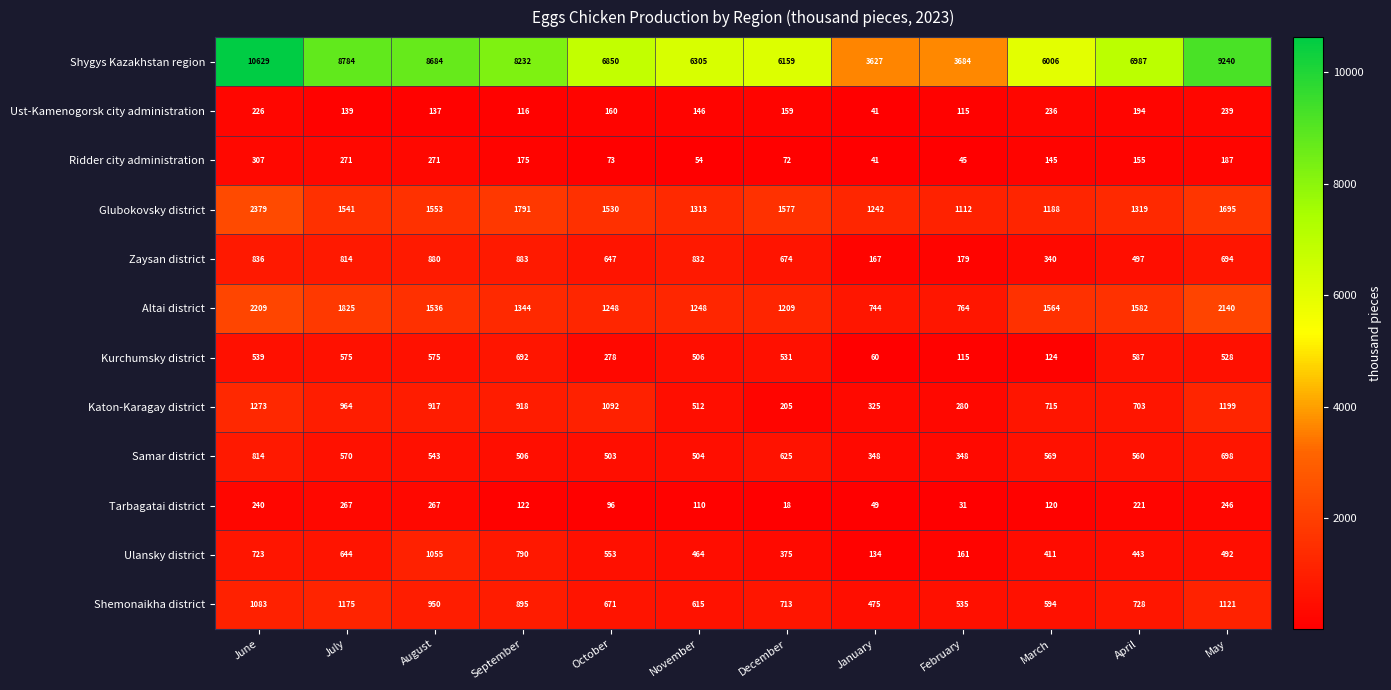

What is the total value across all series at July?

17569